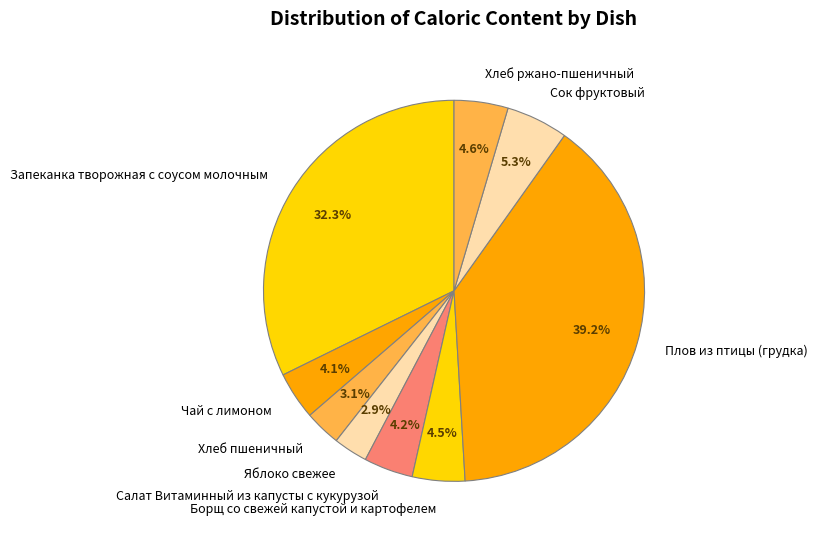

Does Чай с лимоном account for over 50% of the chart?

No